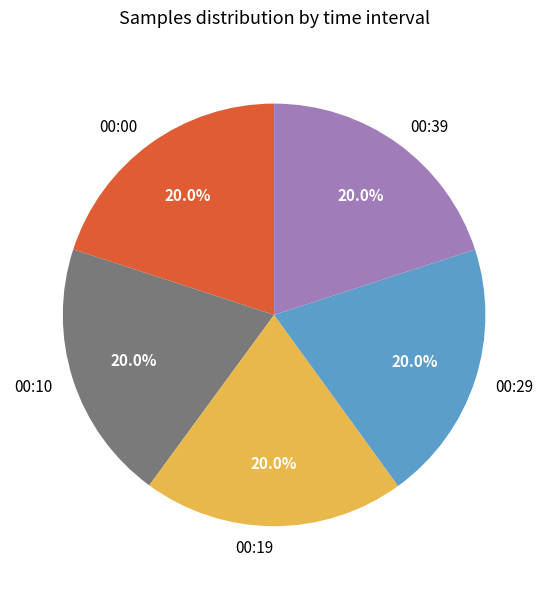

Combined, what portion of the pie is 00:39 and 00:00?

40.0%